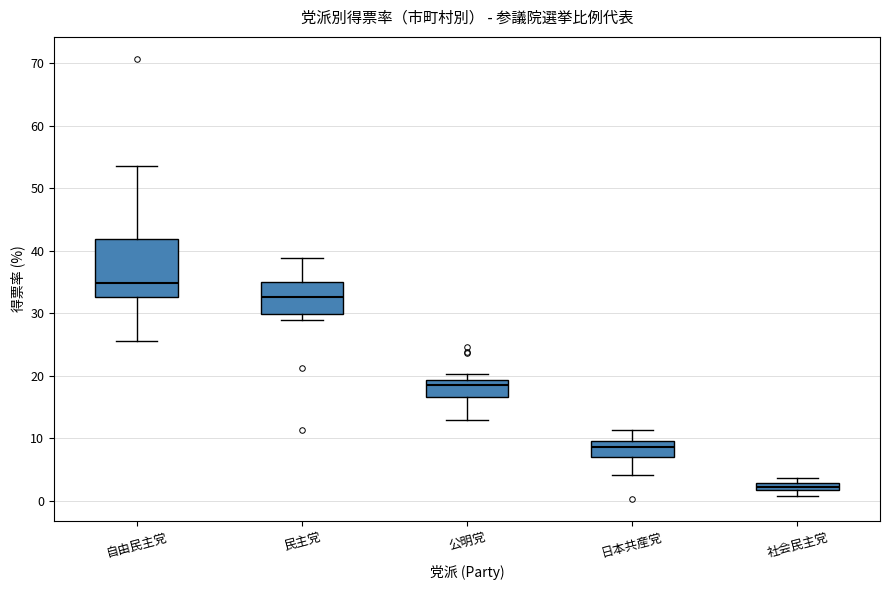

Where does the upper whisker of the box for 日本共産党 end on the y-axis? The values are not printed on the chart, so give them approximately, as read against the axis.

11